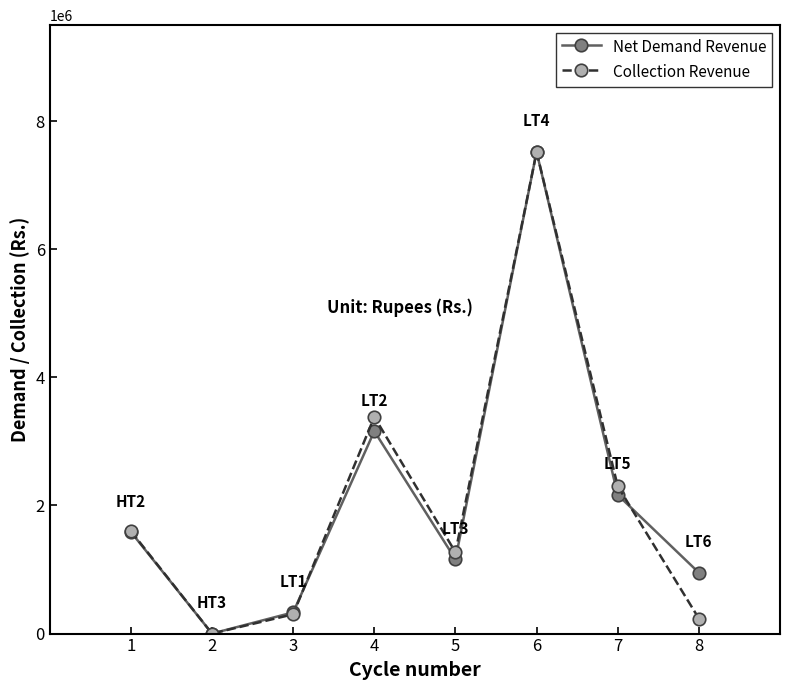

What is the highest value of the Net Demand Revenue series?

7521465